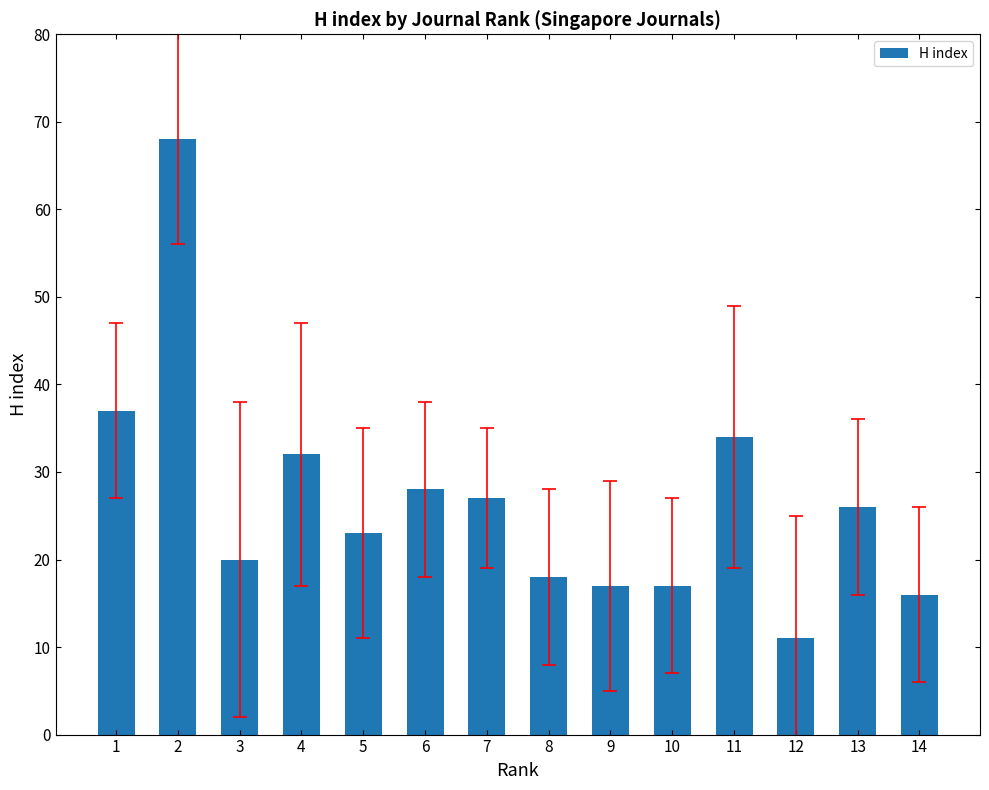

What is the value of the 14th bar from the left?

16